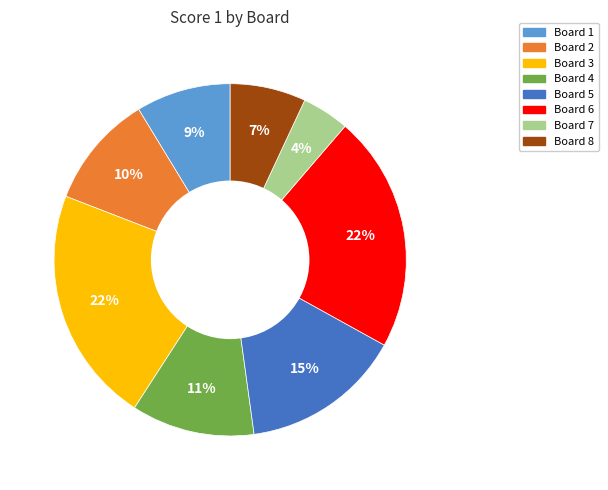

To the nearest percent, what is the combined percentage of Board 2 and Board 6?

32%